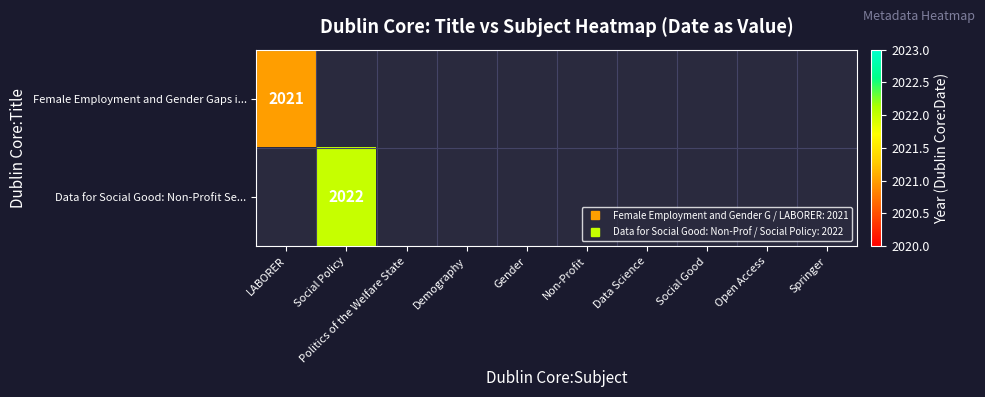

What is the lowest value of the Female Employment and Gender Gaps i... series?

2021.0